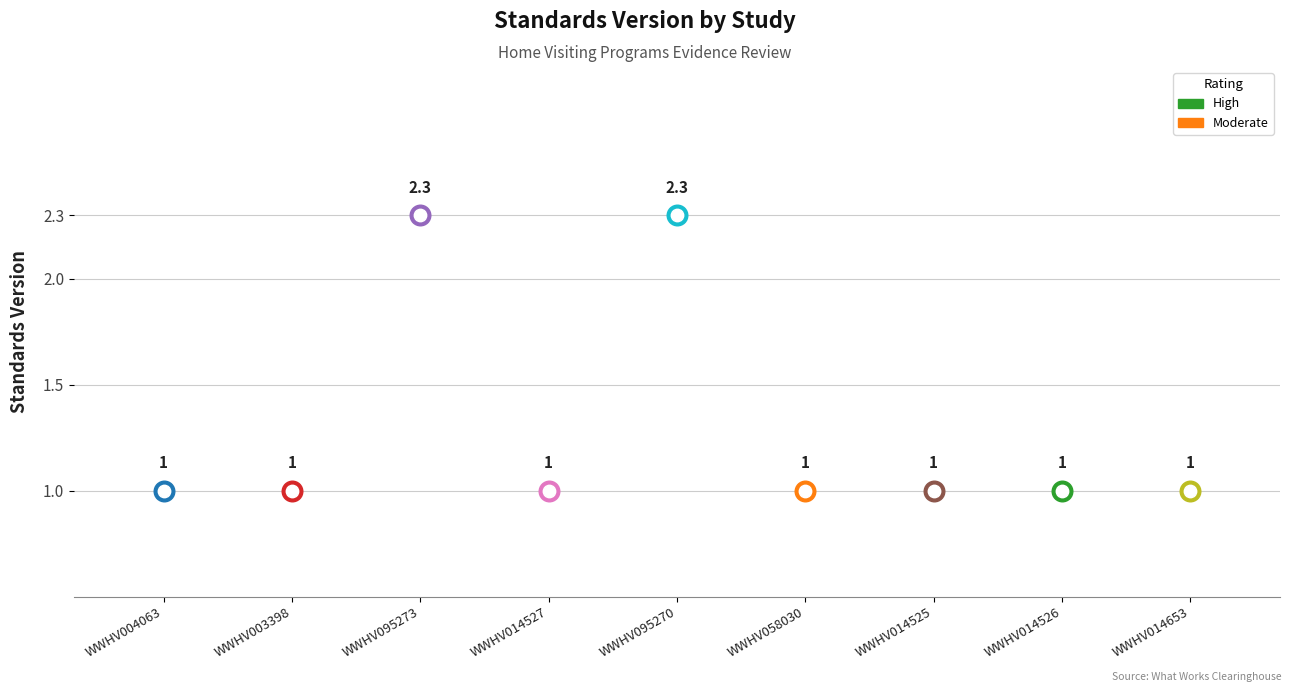

Which has a higher value, WWHV003398 or WWHV014653?

WWHV003398